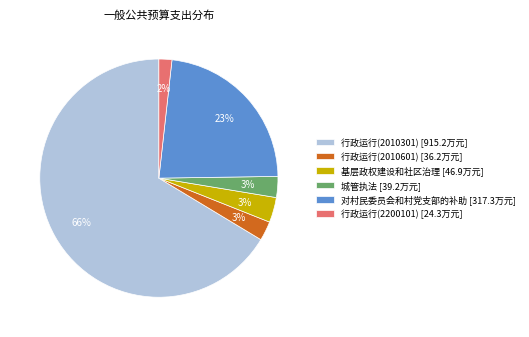

To the nearest percent, what portion does 对村民委员会和村党支部的补助 represent?

23%